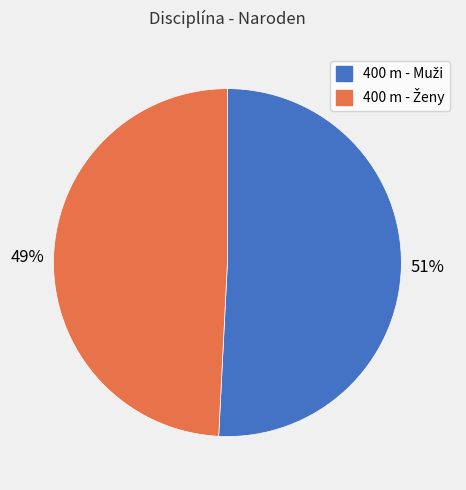

Does any single category account for the majority?

Yes